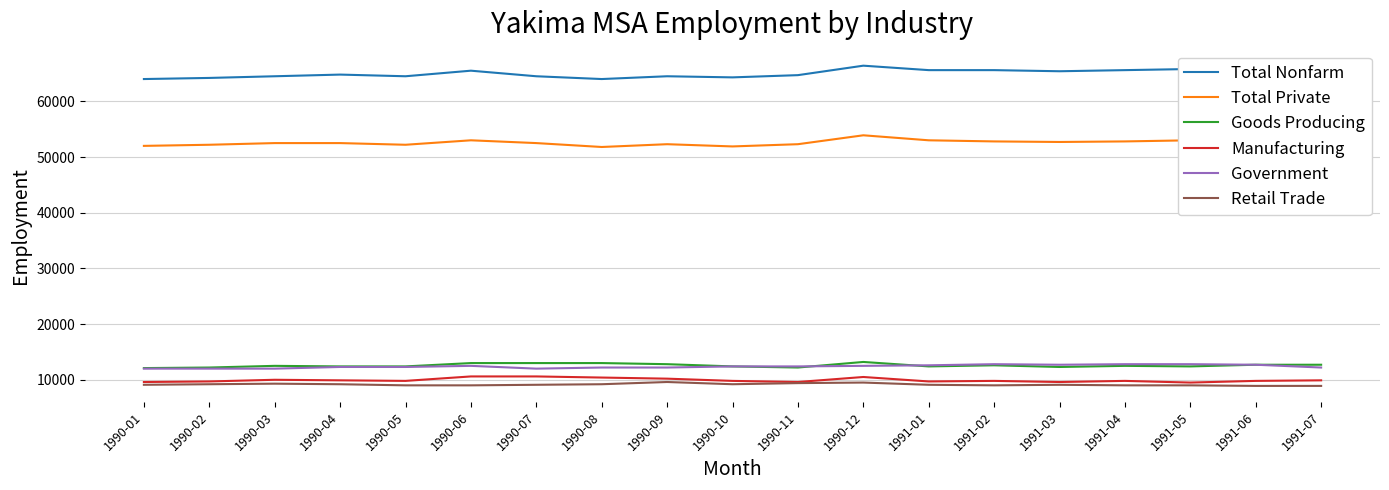

Is it true that Government equals 12400 at 1990-10?

True